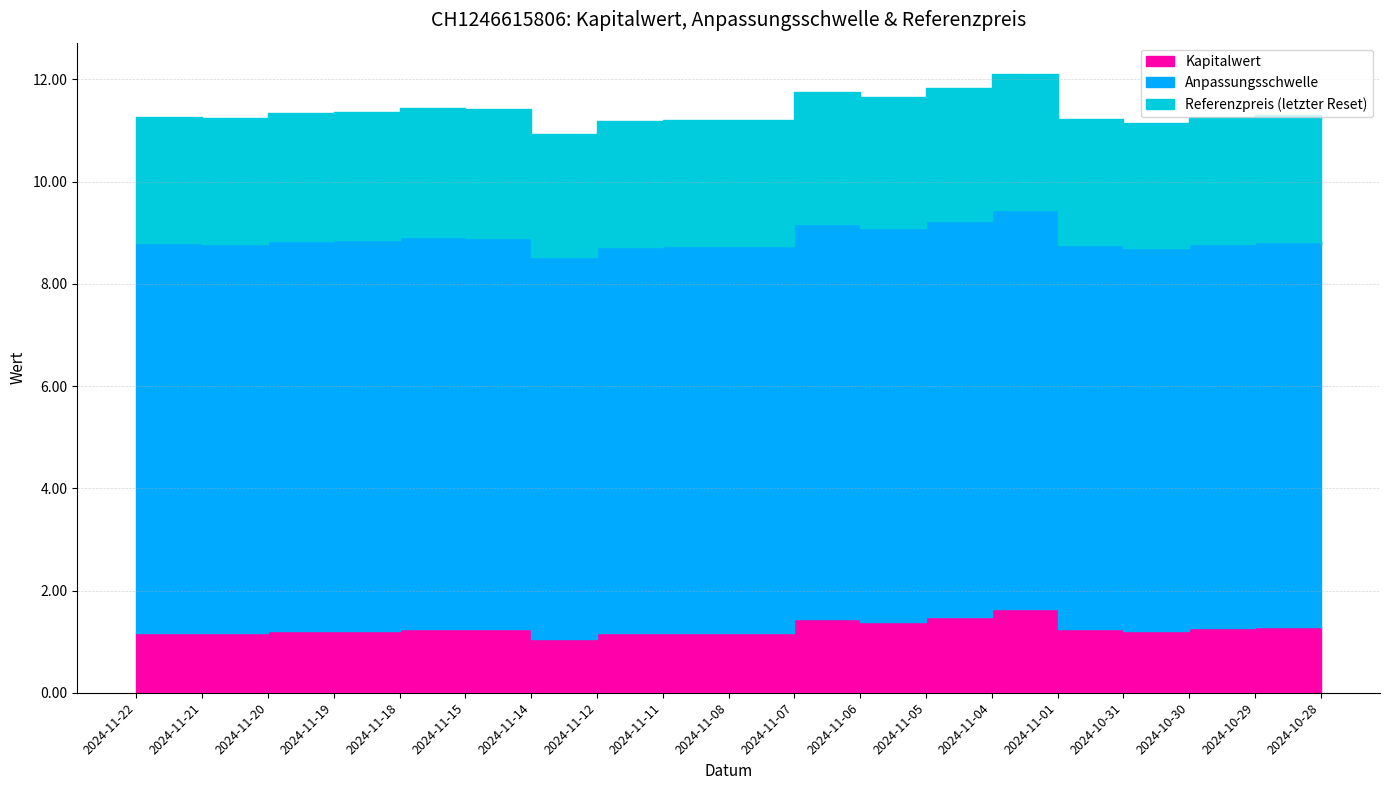

Which category has the lowest value across all series?

2024-11-14